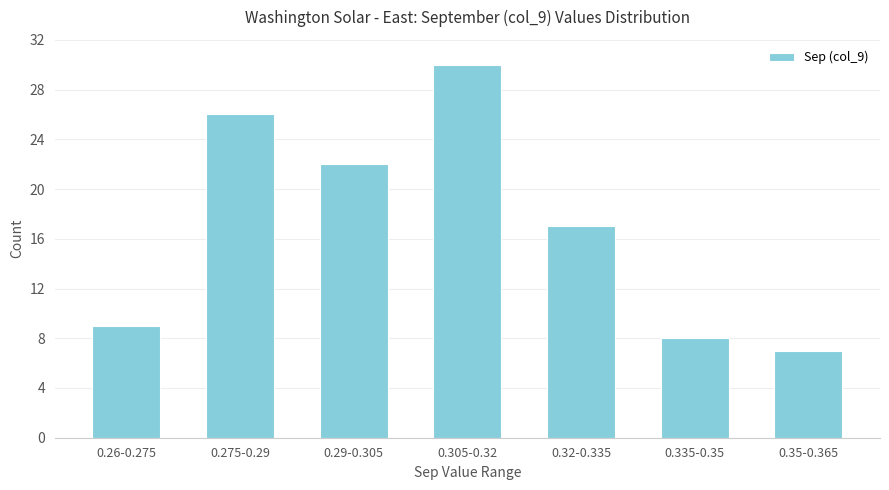

Reading left to right, list all the values displayed in this chart.

9	26	22	30	17	8	7